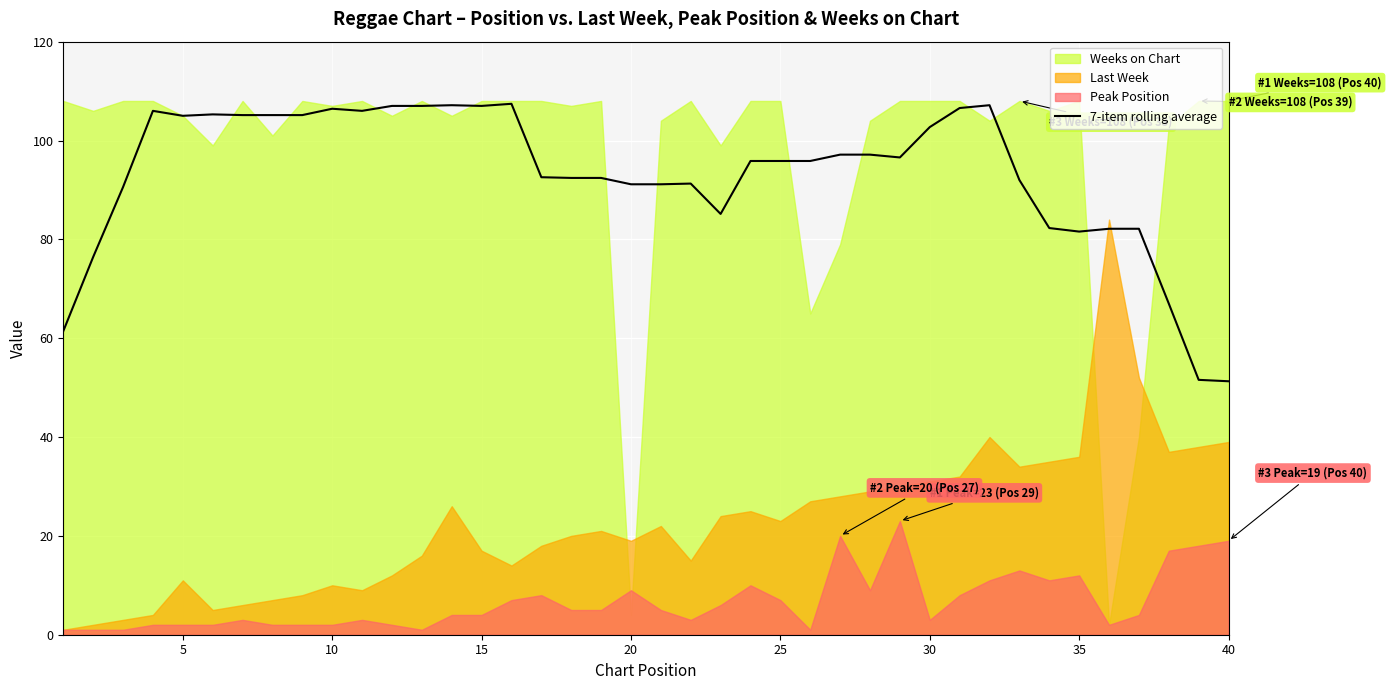

Is it true that 7-item rolling average equals 138.7 at 20?

False